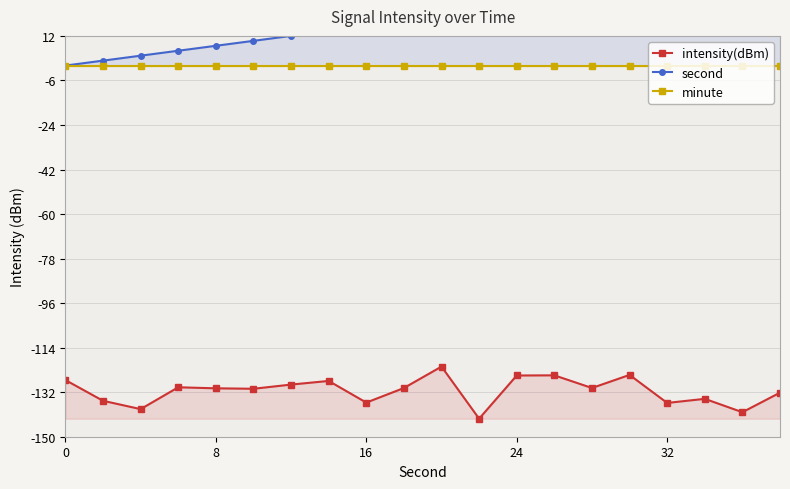

Is it true that intensity(dBm) equals -136.3 at 32?

True